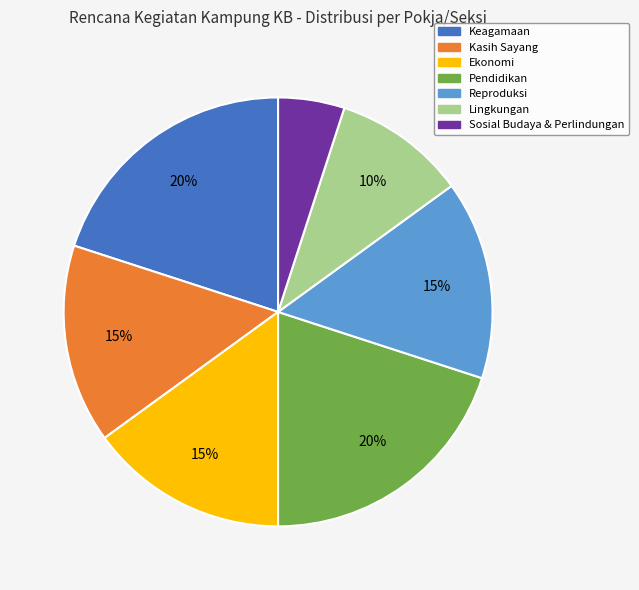

Which category has the smallest portion of the pie?

Sosial Budaya & Perlindungan